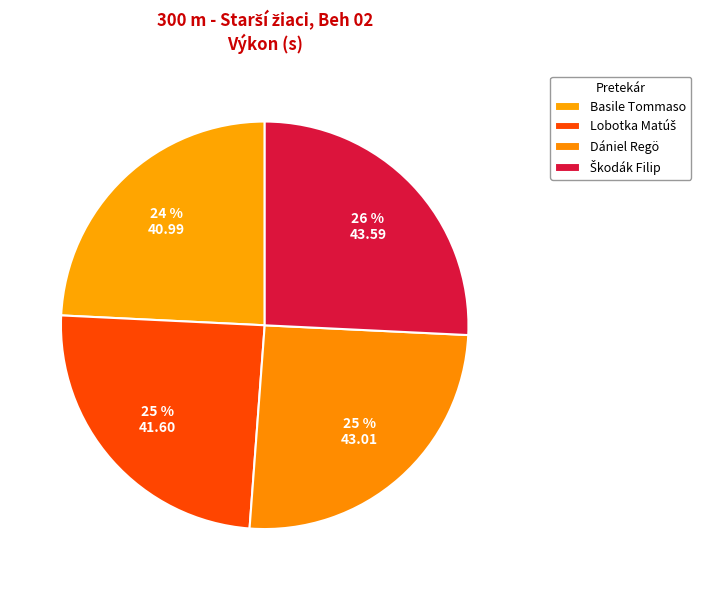

How many slices are in this pie chart?

4